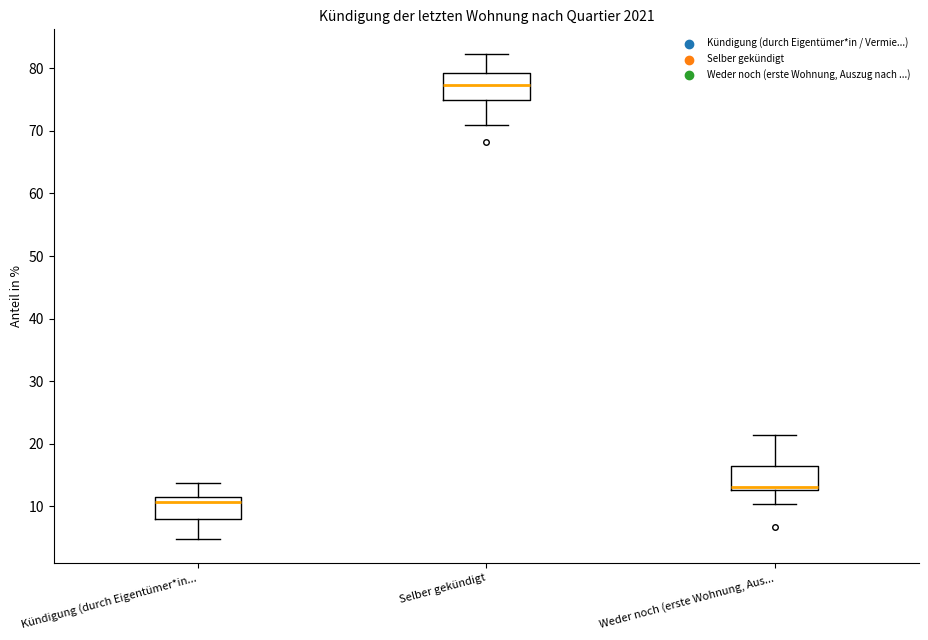

Which box's median line is the highest?

Selber gekündigt